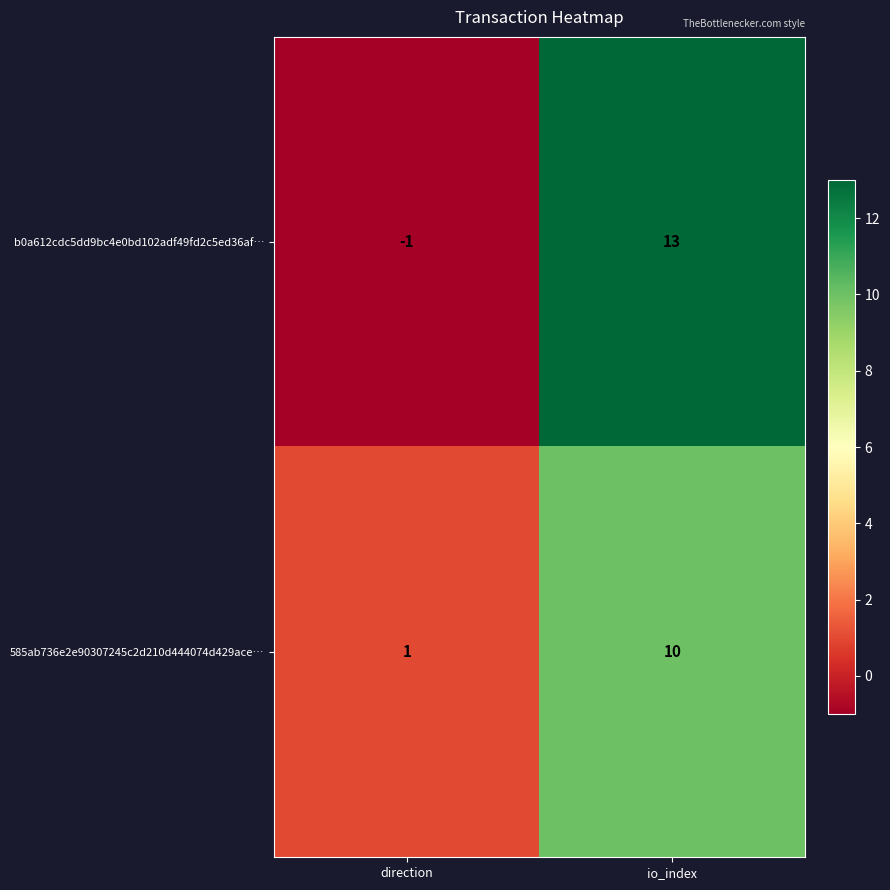

At which category is the sum across all series the highest?

io_index